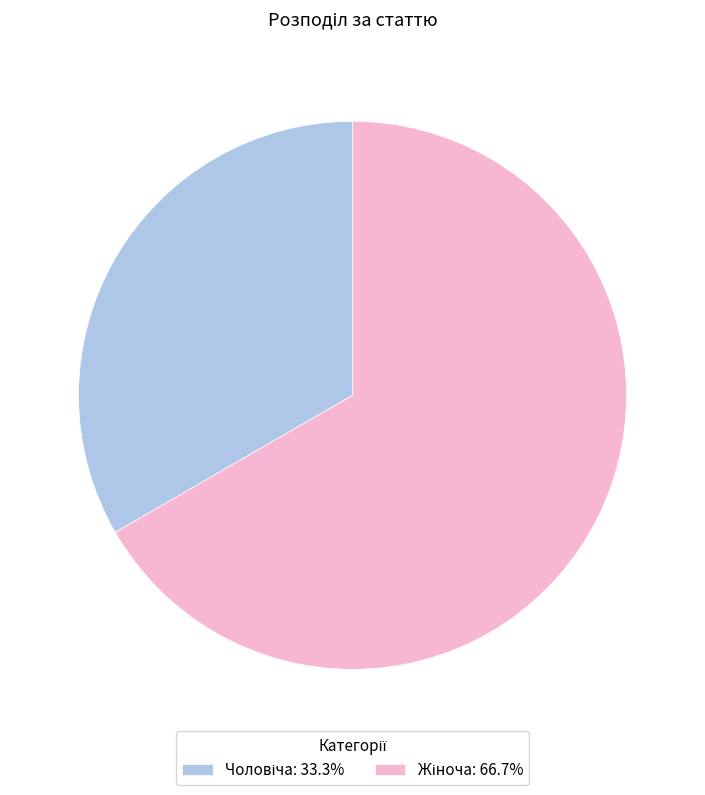

What is the change in value from Чоловіча to Жіноча?

+1